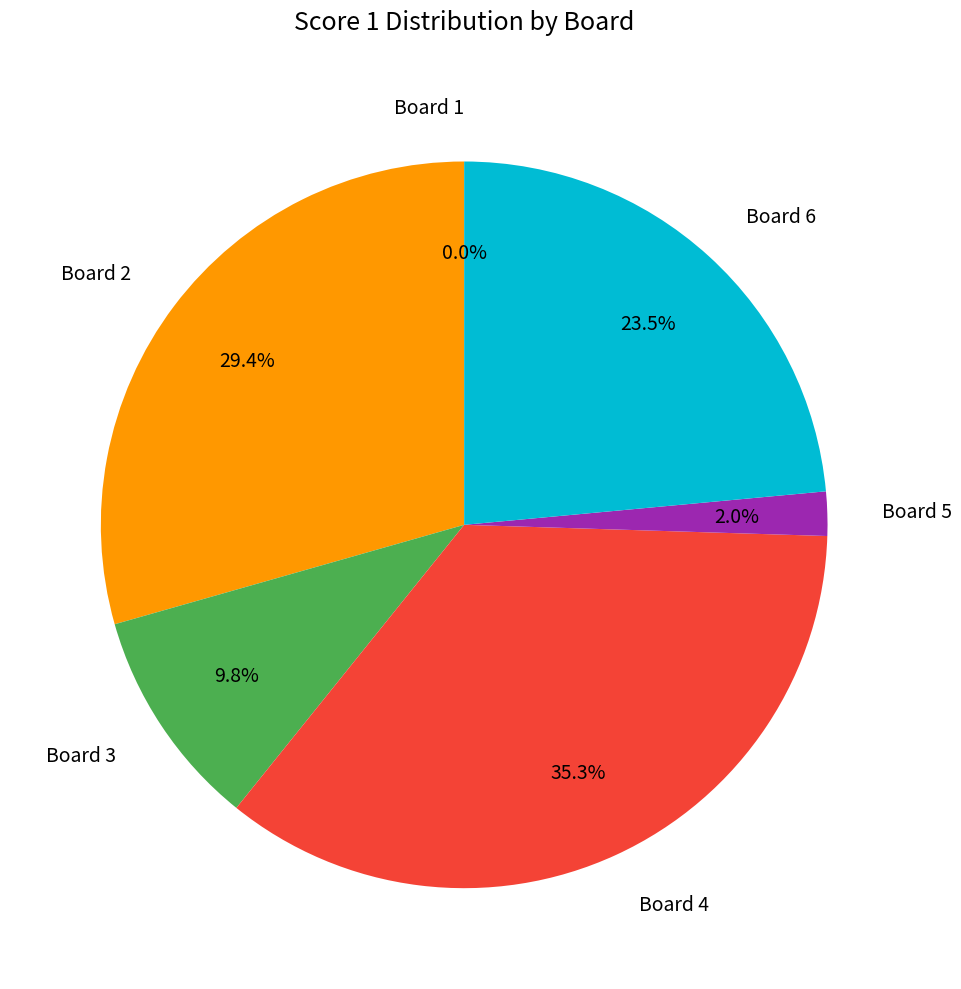

Rank the categories by value from lowest to highest.

Board 1, Board 5, Board 3, Board 6, Board 2, Board 4